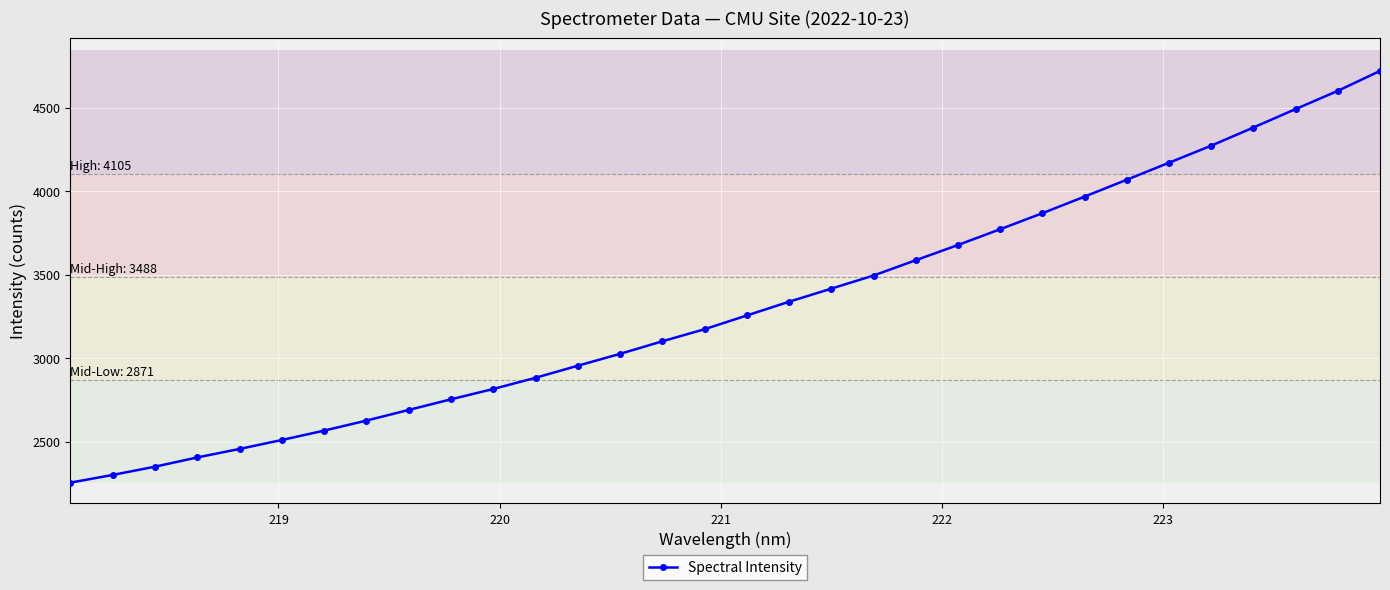

What is the value of the 9th point from the left?

2689.4